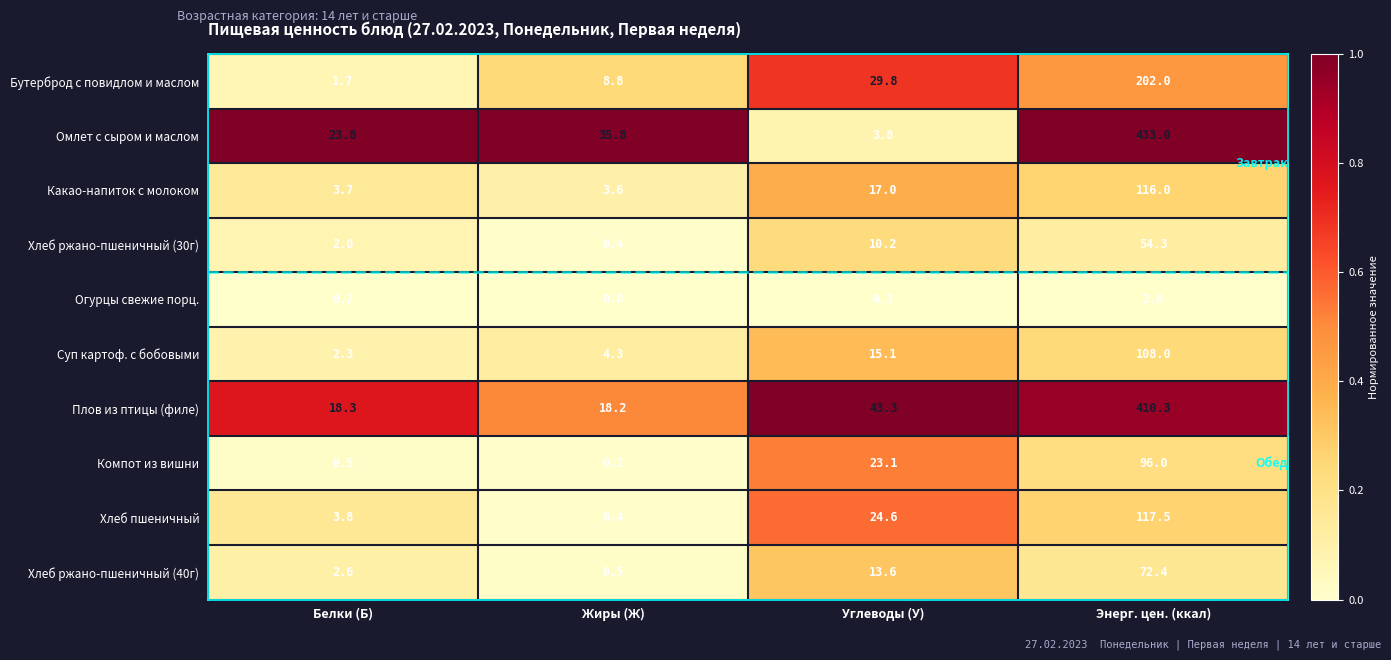

What is the total value across all series at Жиры (Ж)?

72.2